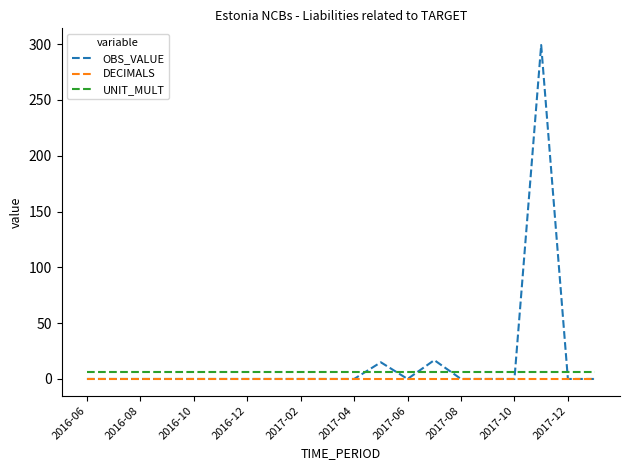

Which series ends up on top after the final intersection of UNIT_MULT and OBS_VALUE?

UNIT_MULT